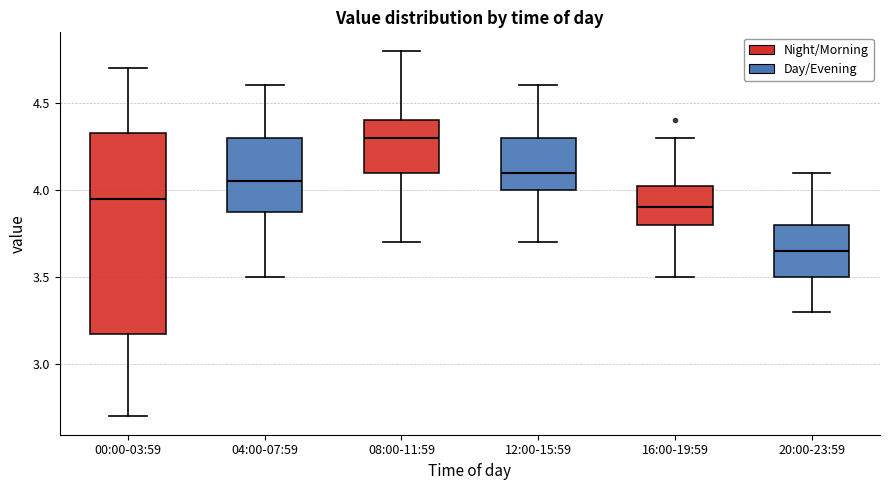

Which box is the tallest, from its lower edge to its upper edge?

00:00-03:59